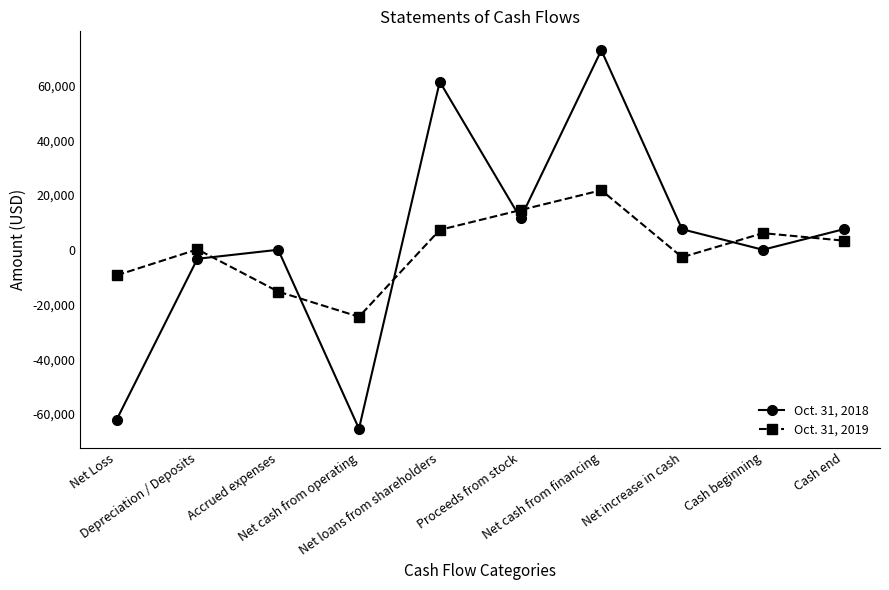

True or false: Oct. 31, 2018 has more than 1 interior local peaks.

True